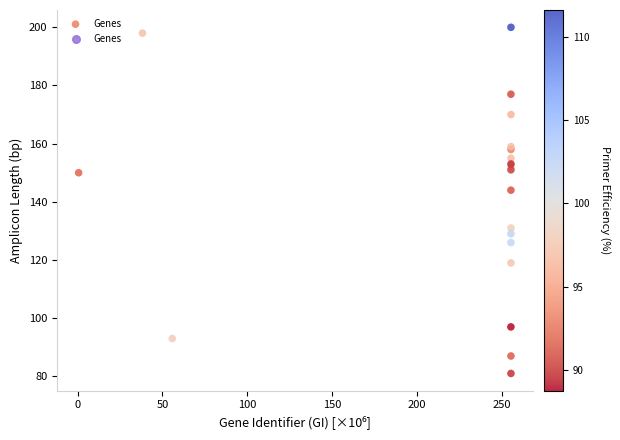

What Y value in the scatter plot is closest to 140?

144